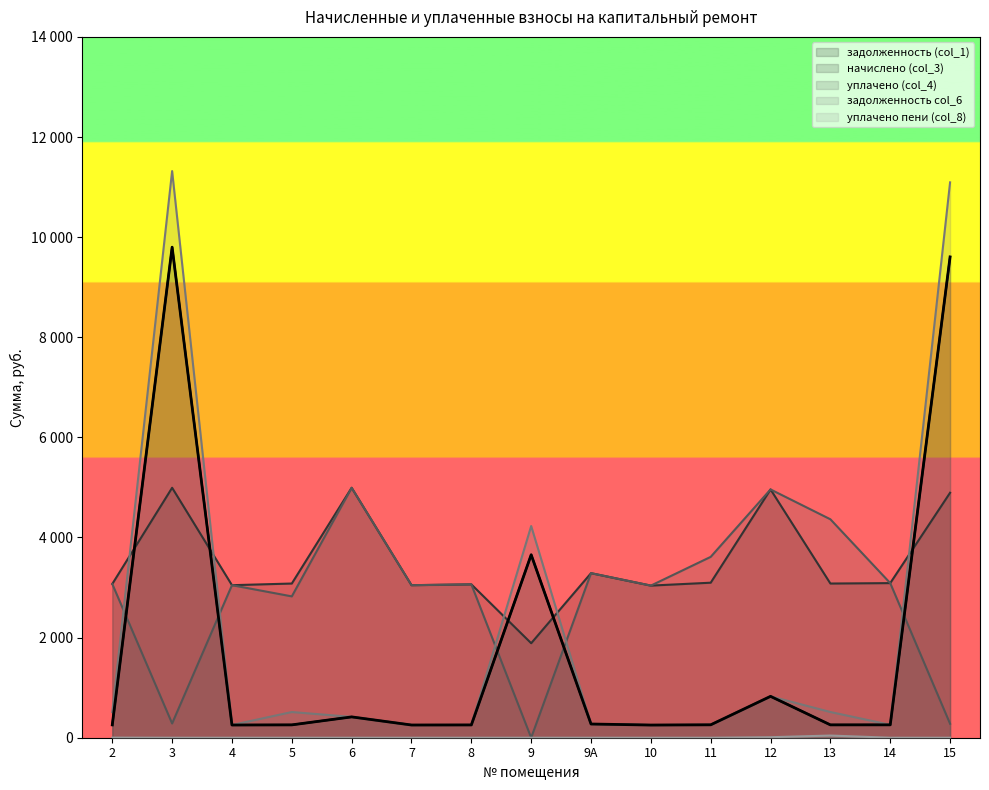

What is the highest value of the уплачено пени (col_8) series?

43.3